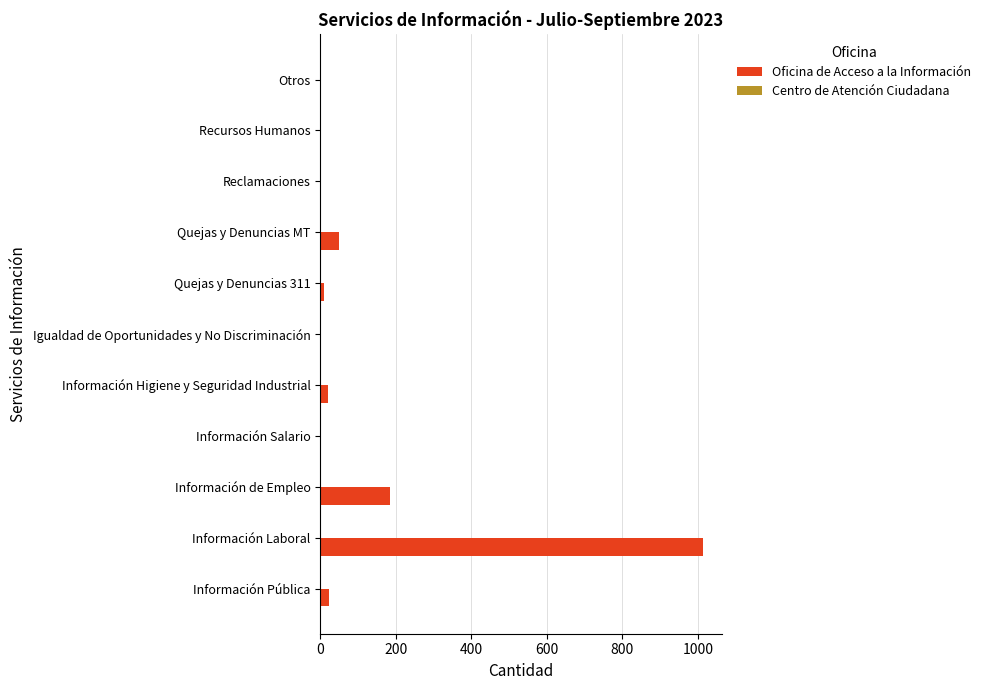

The chart shows a value of 0 at Igualdad de Oportunidades y No Discriminación. True or false?

True